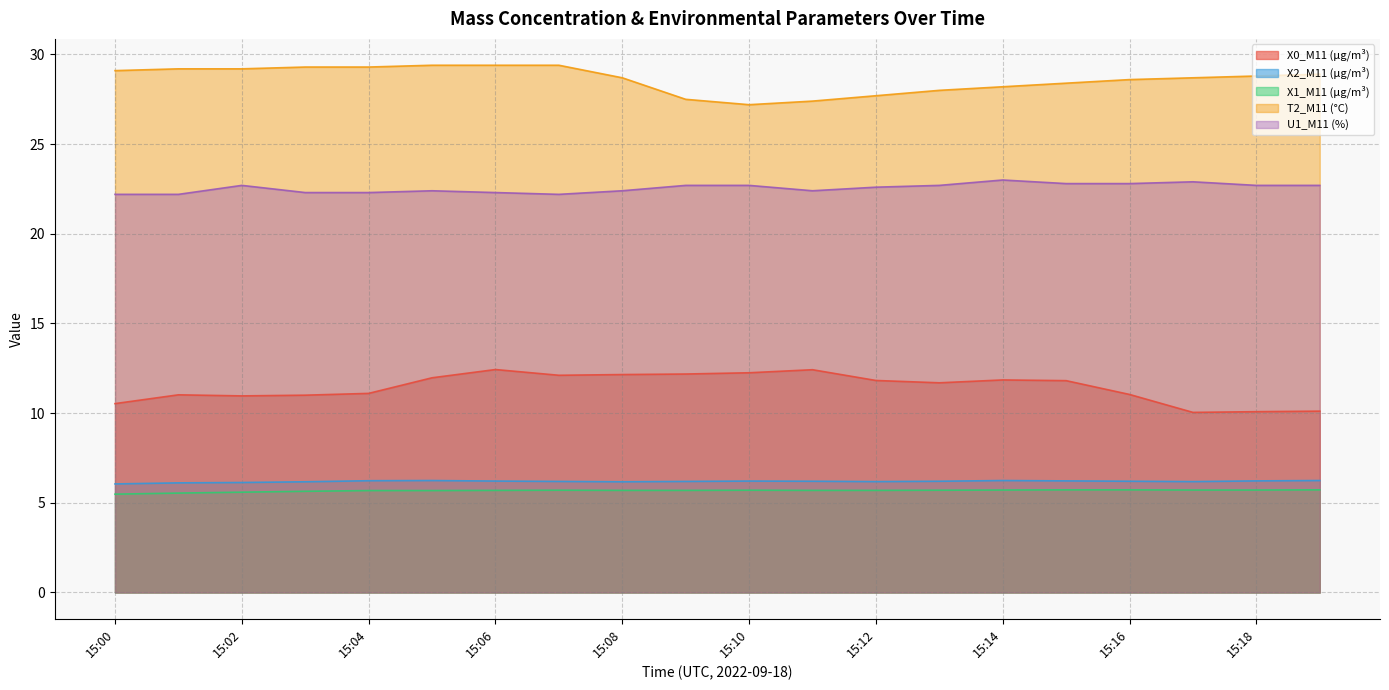

At 15:07, list the series in order from largest to smallest.

T2_M11 (°C), U1_M11 (%), X0_M11 (μg/m³), X2_M11 (μg/m³), X1_M11 (μg/m³)